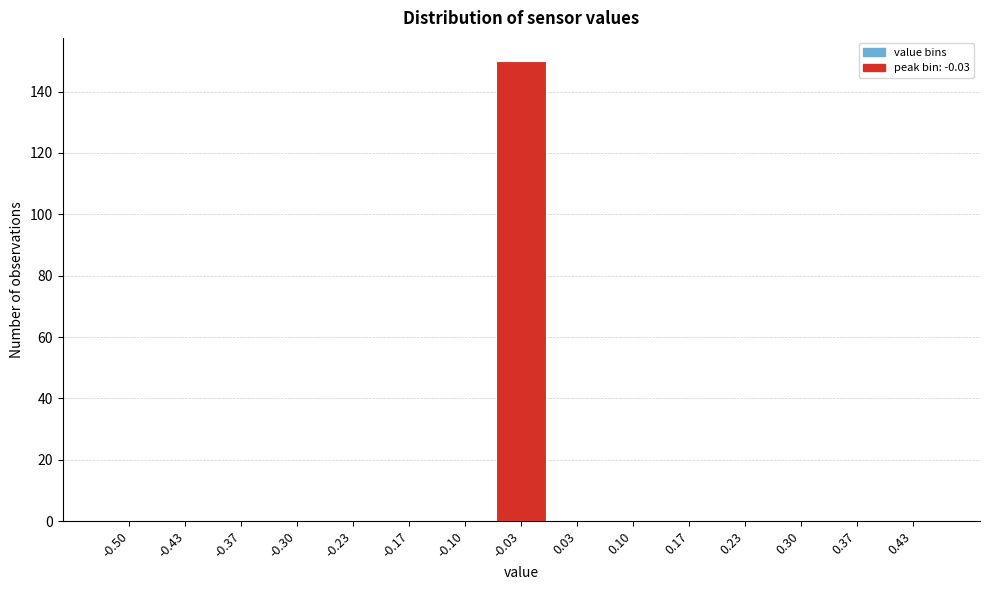

Reading left to right, transcribe all the data shown in this chart.

-0.50=0	-0.43=0	-0.37=0	-0.30=0	-0.23=0	-0.17=0	-0.10=0	-0.03=150	0.03=0	0.10=0	0.17=0	0.23=0	0.30=0	0.37=0	0.43=0